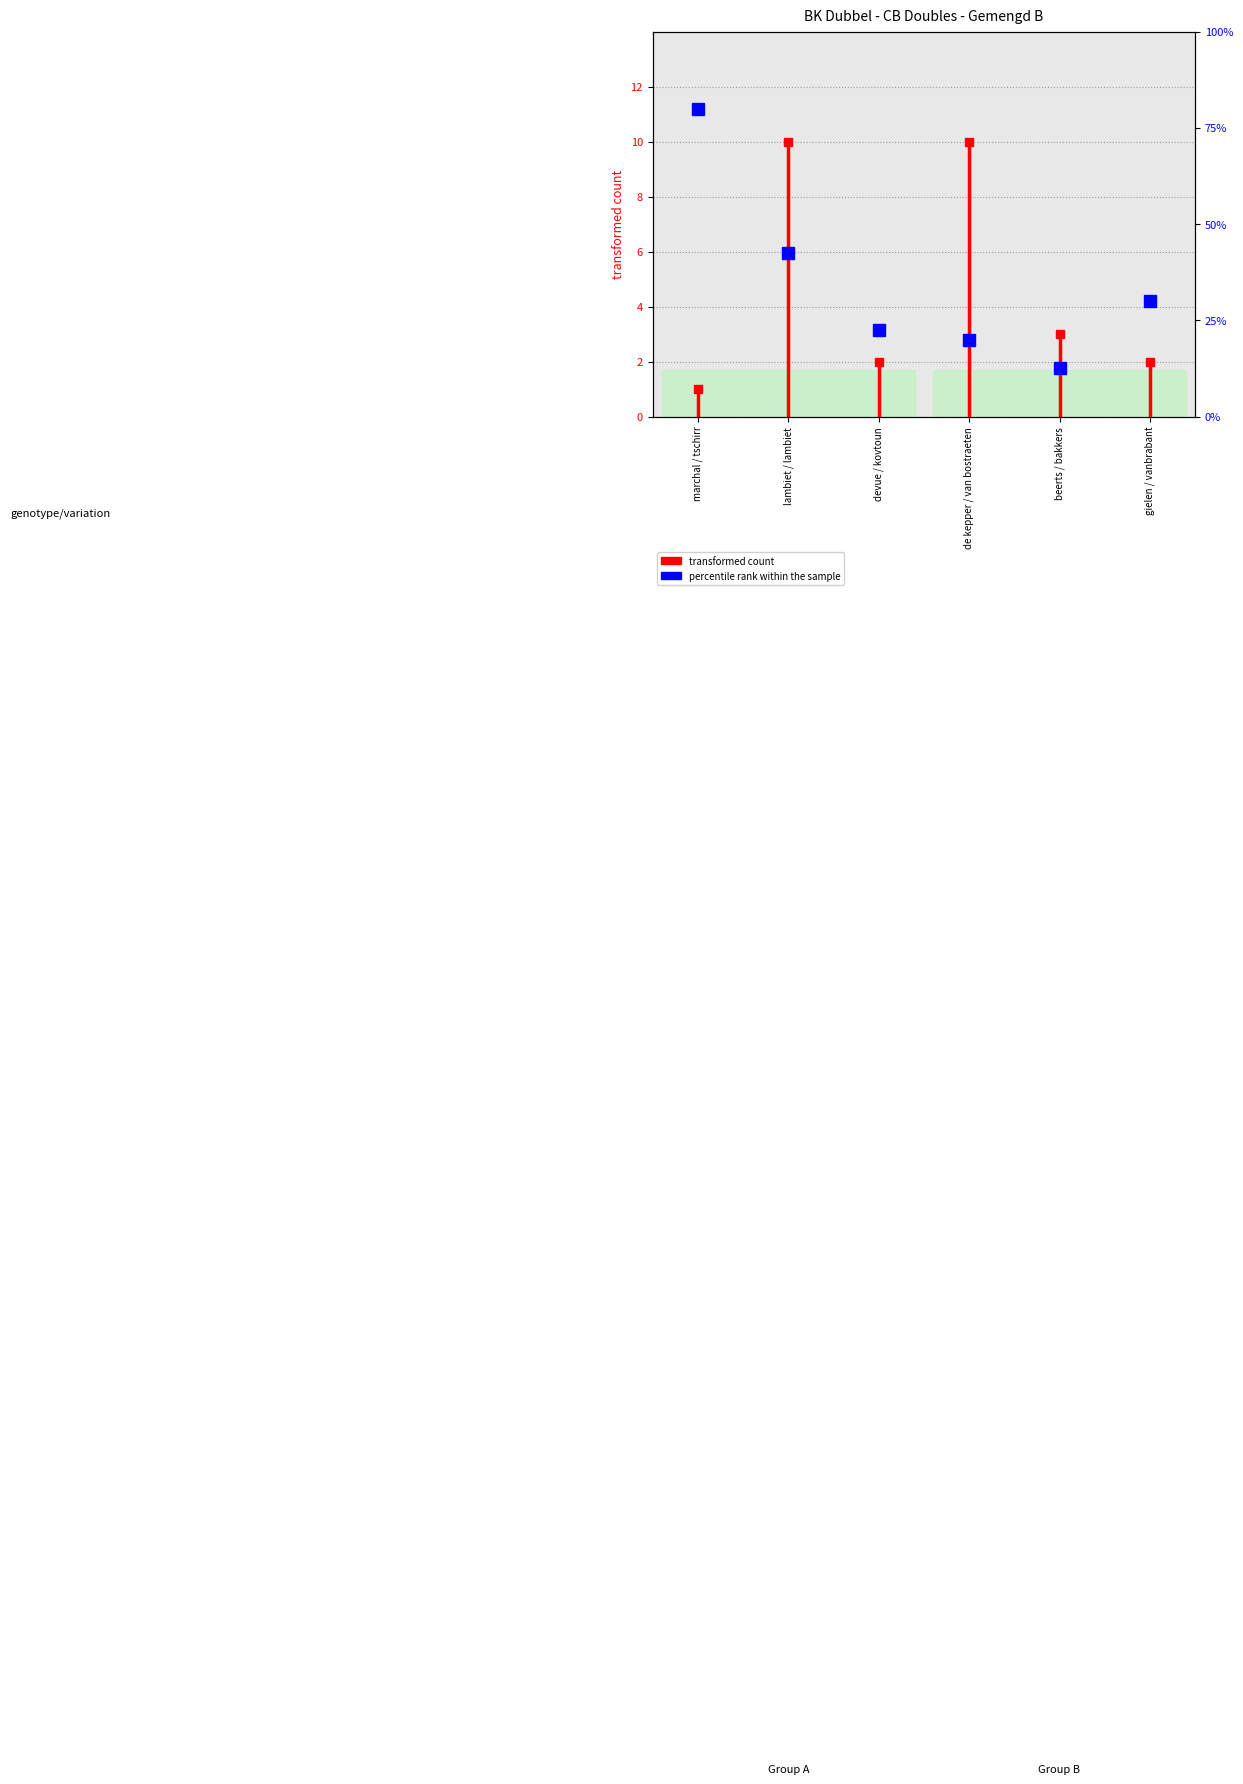

Which category has the highest value across all series?

marchal / tschirr